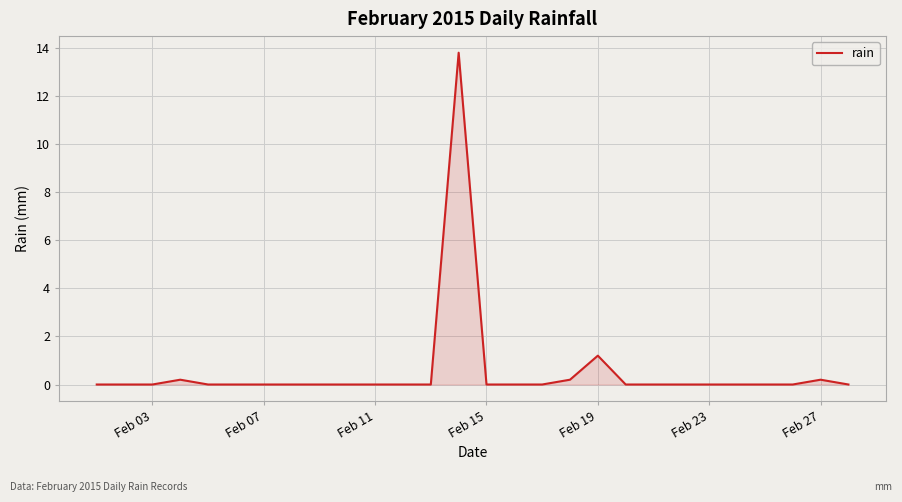

What is the difference between the maximum and minimum values?

13.8